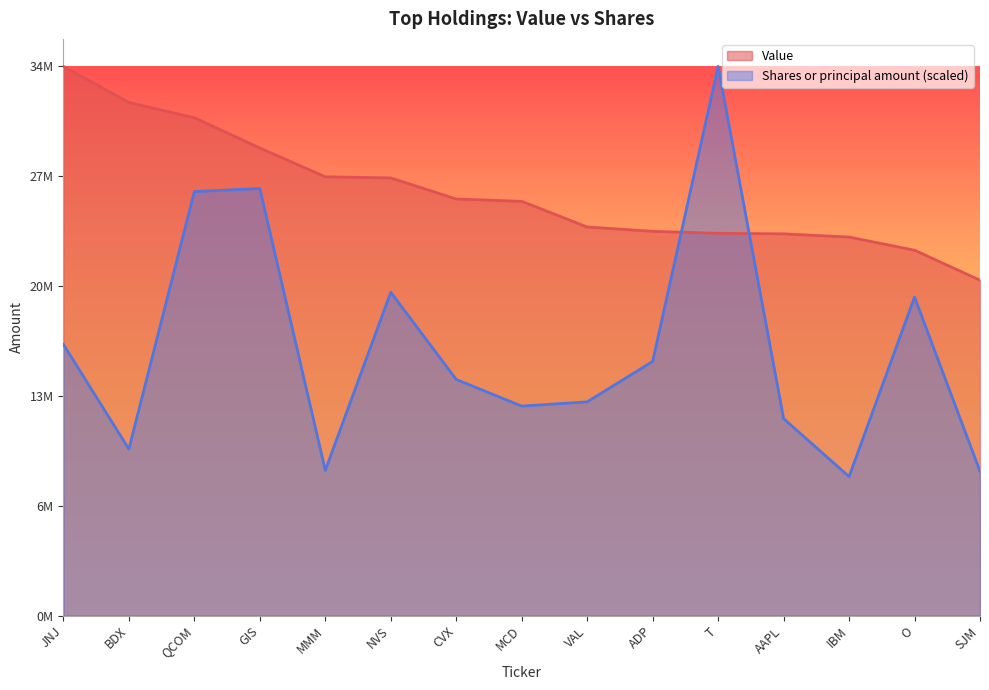

What is the maximum value shown in the chart?

34556000.0